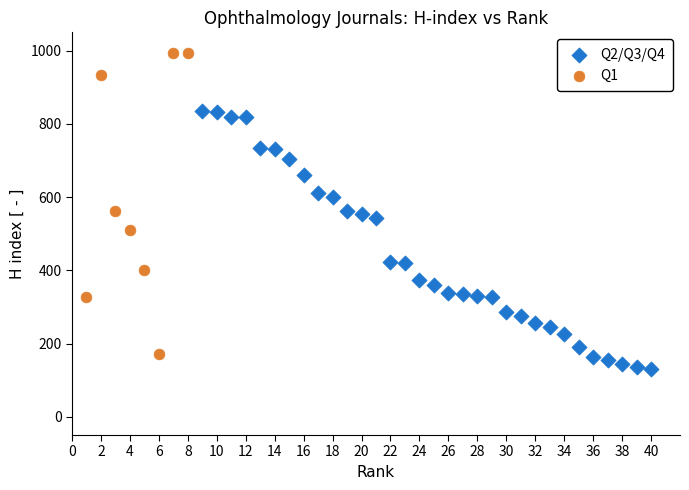

Which series has the largest Y range (max minus min)?

Q1